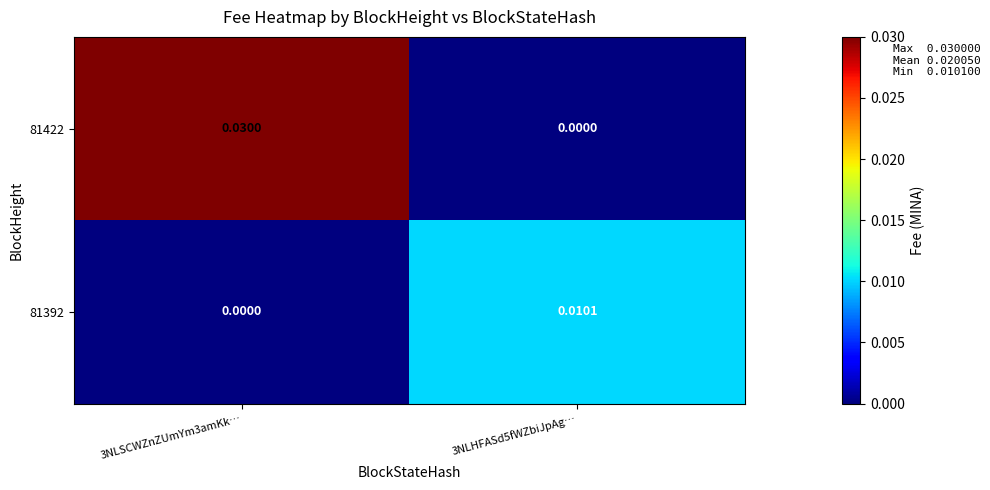

Is the value of 81422 at 3NLSCWZnZUmYm3amKk… greater than the value of 81392 at 3NLSCWZnZUmYm3amKk…?

Yes